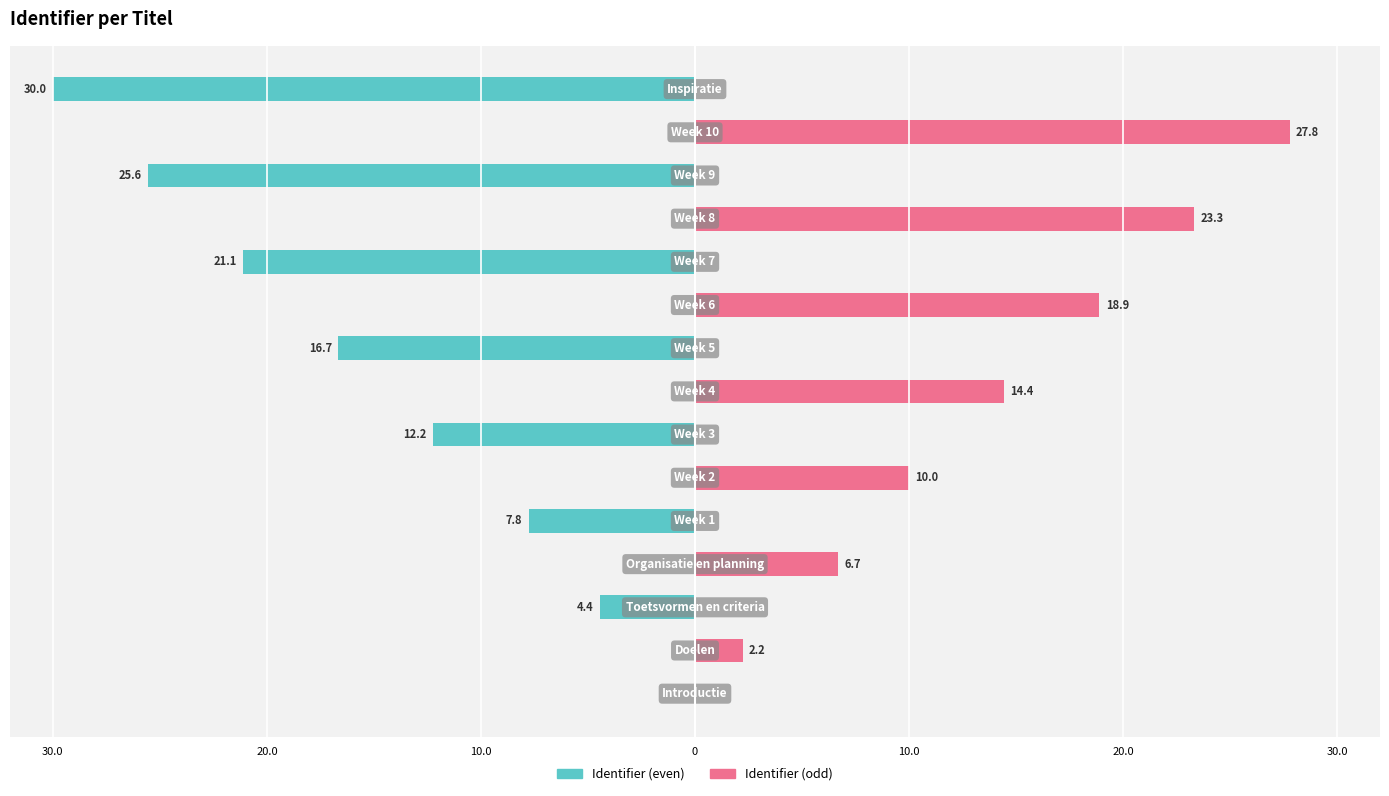

How many data points does each series have?

15